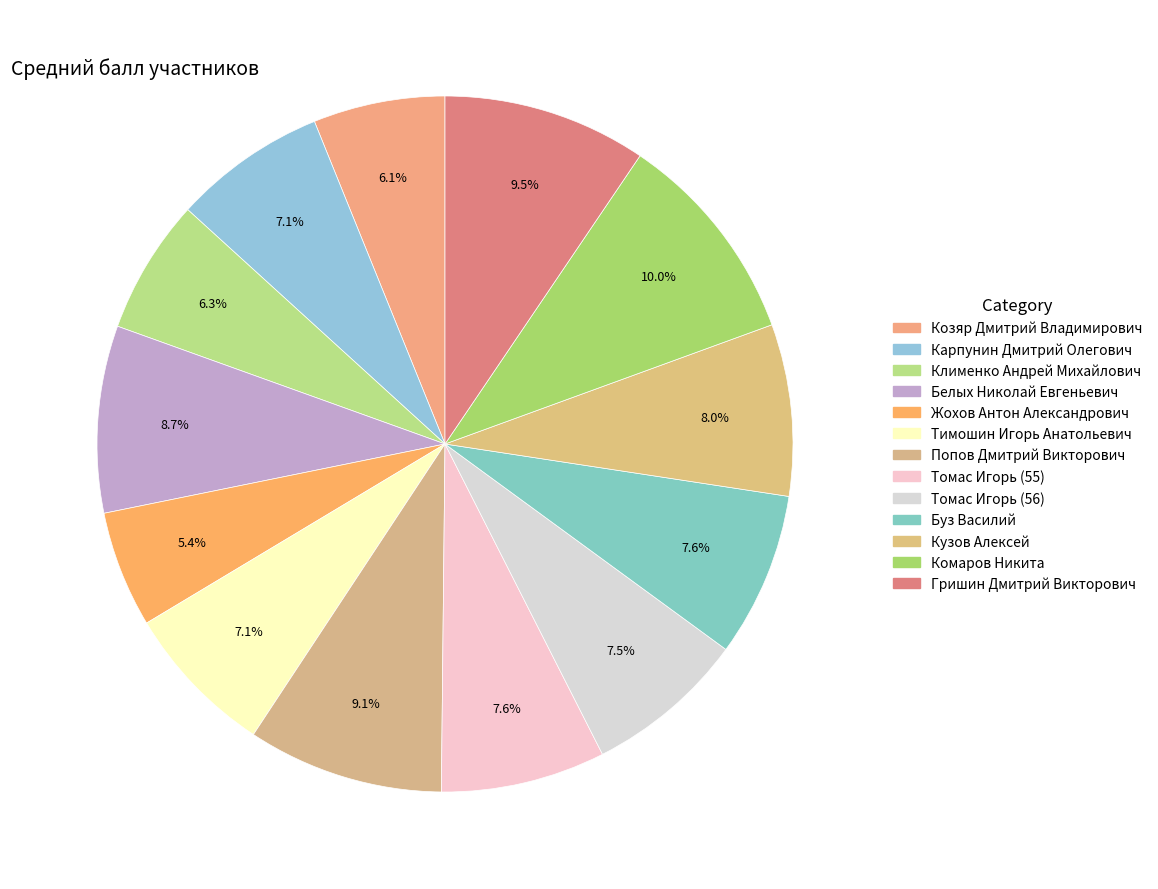

How many slices are in this pie chart?

13